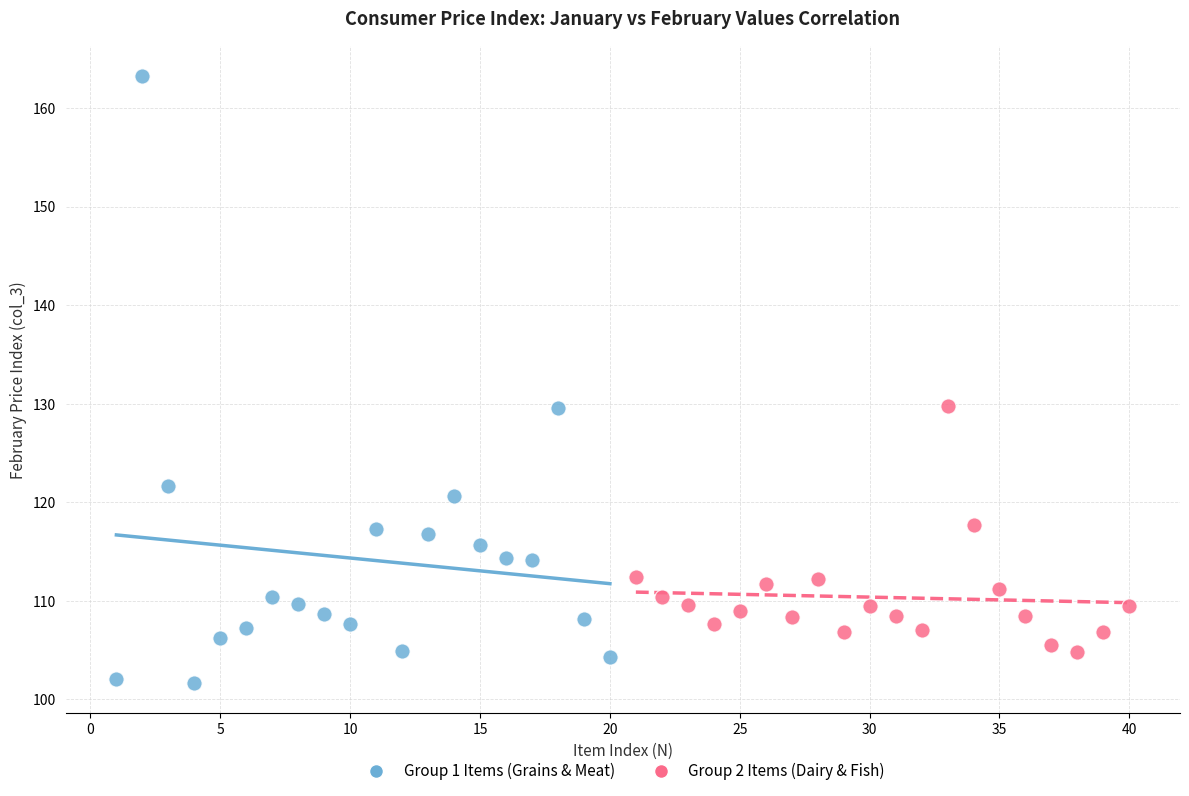

What are all the series names shown in the legend?

Group 1 Items (Grains & Meat), Group 2 Items (Dairy & Fish)